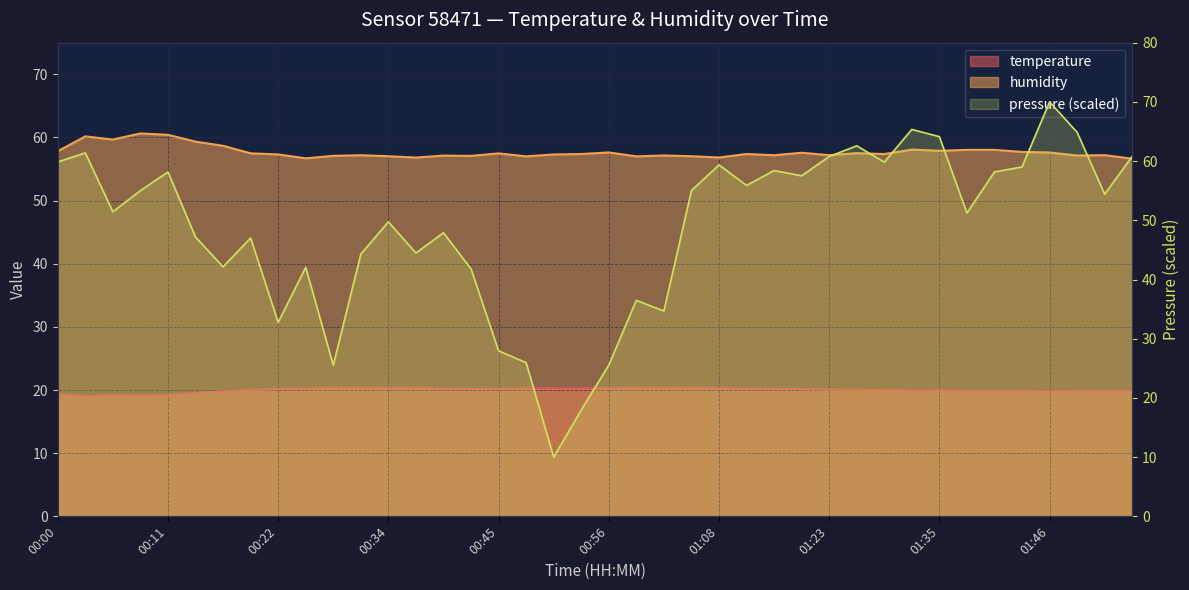

What is the highest value of the humidity series?

60.6